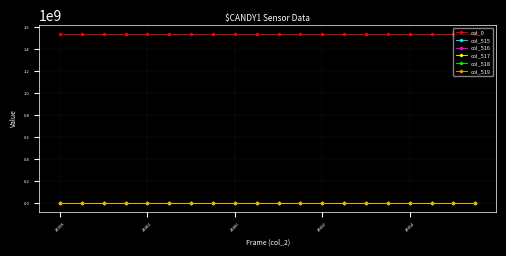

Which series has the largest total across all categories?

col_0